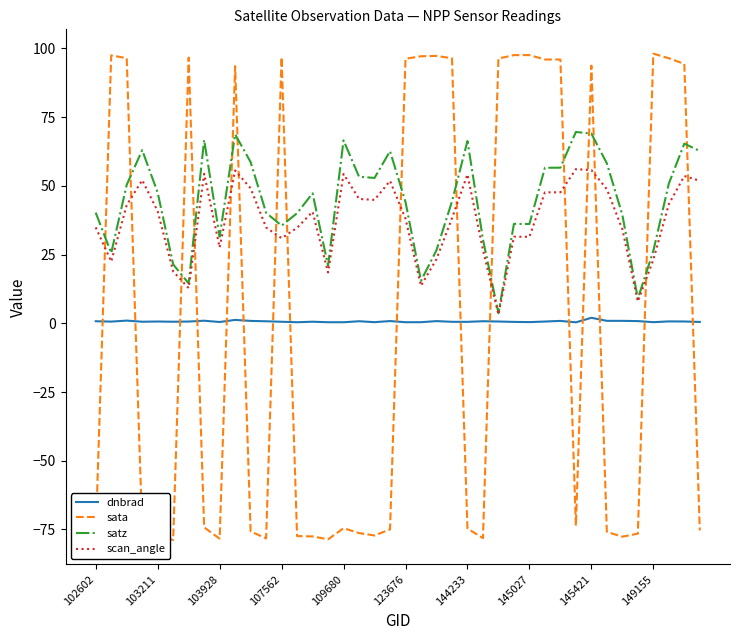

Does the chart display data point markers on the line(s)?

No